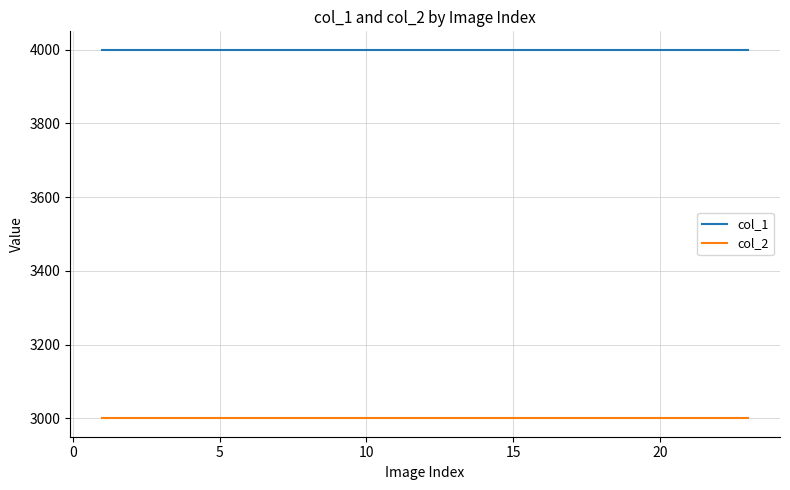

What is the minimum value shown in the chart?

3000